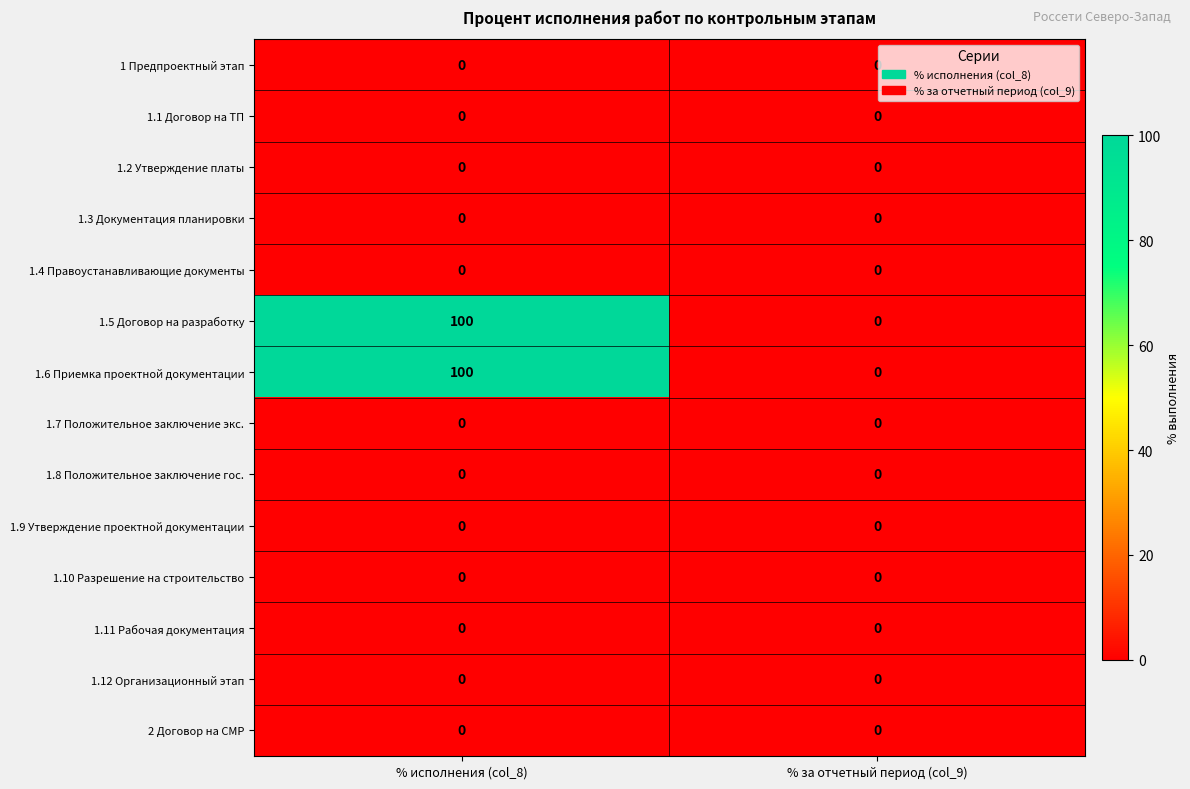

What is the total value across all series at % исполнения (col_8)?

200